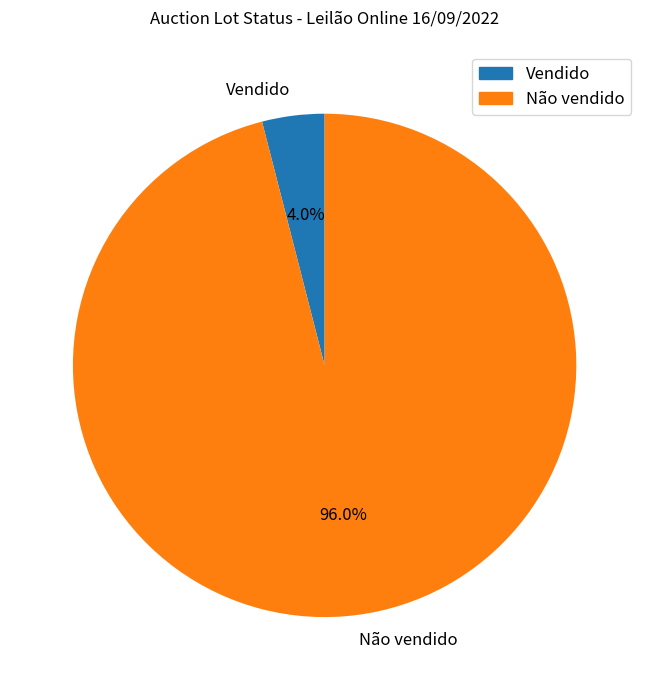

Between Não vendido and Vendido, which is larger?

Não vendido